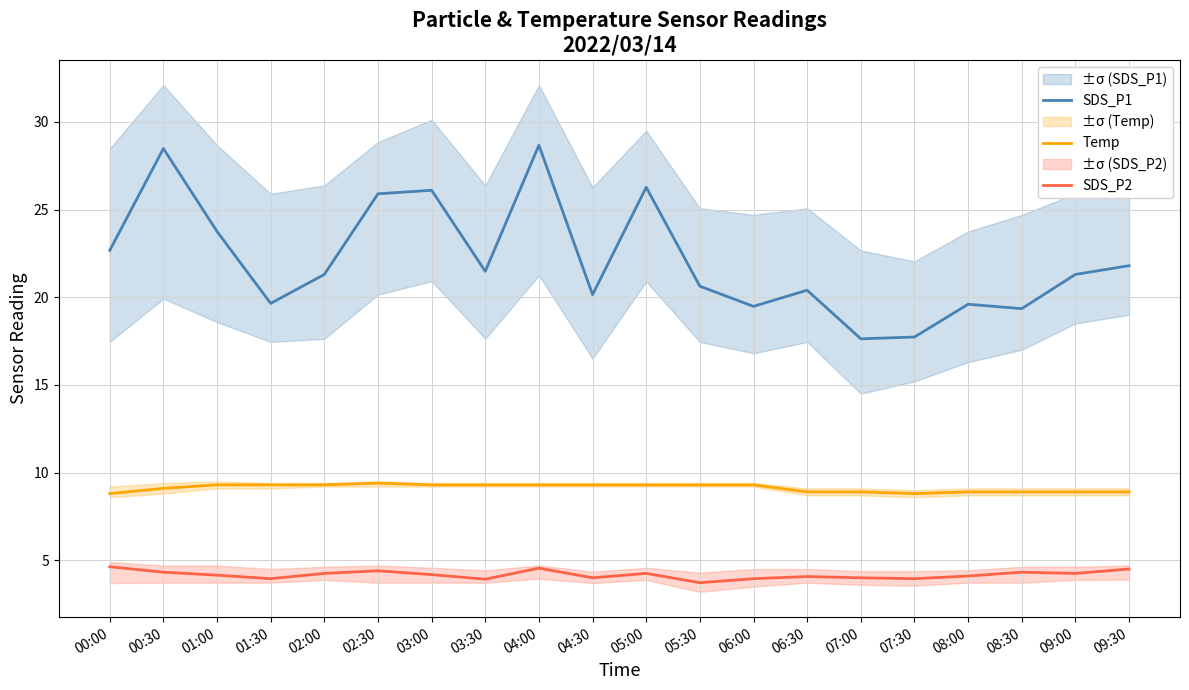

What are all the series names shown in the legend?

SDS_P1, Temp, SDS_P2